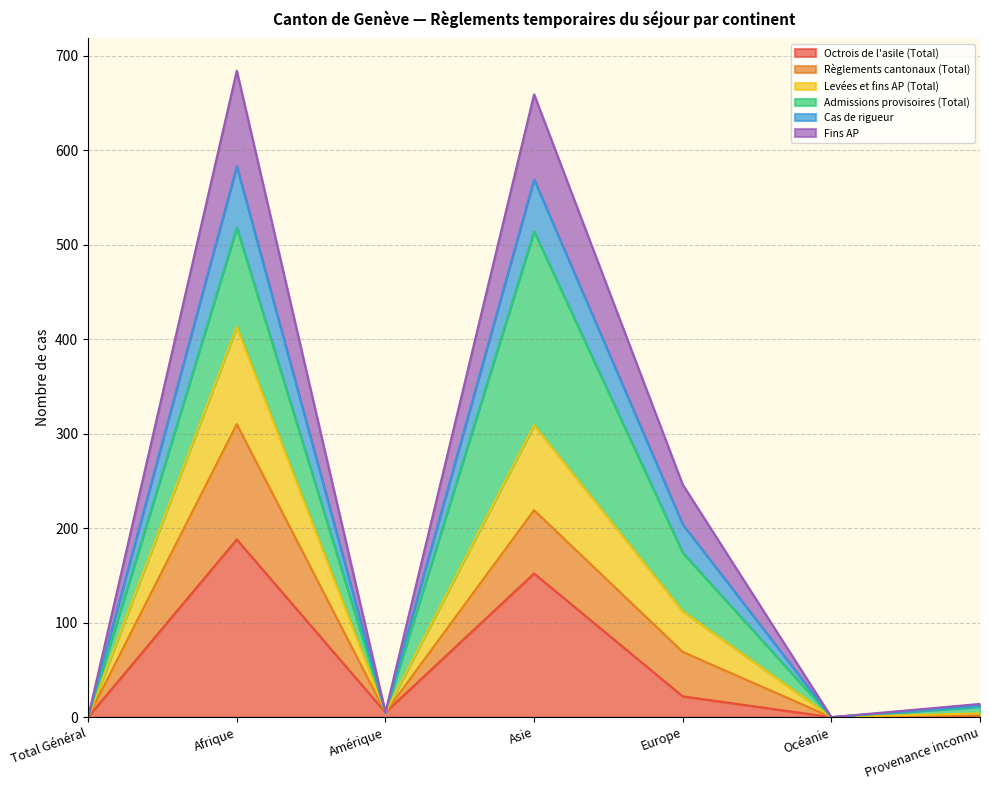

What position from the right is Afrique?

6